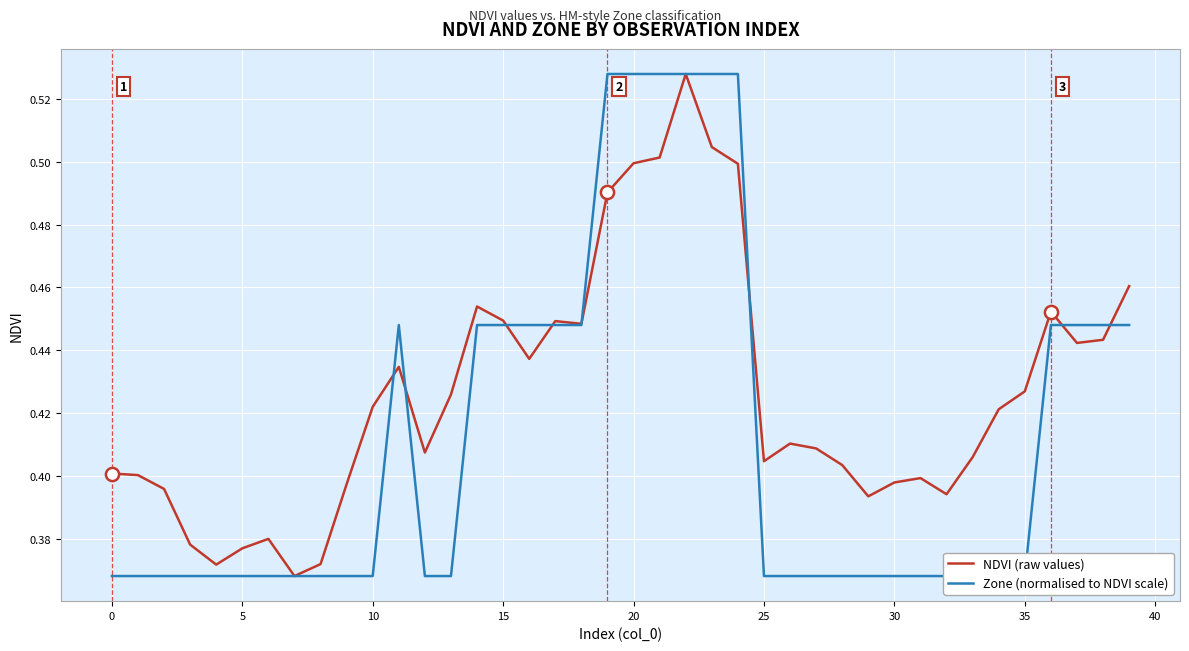

Which series reaches the minimum Y coordinate?

NDVI (raw values)